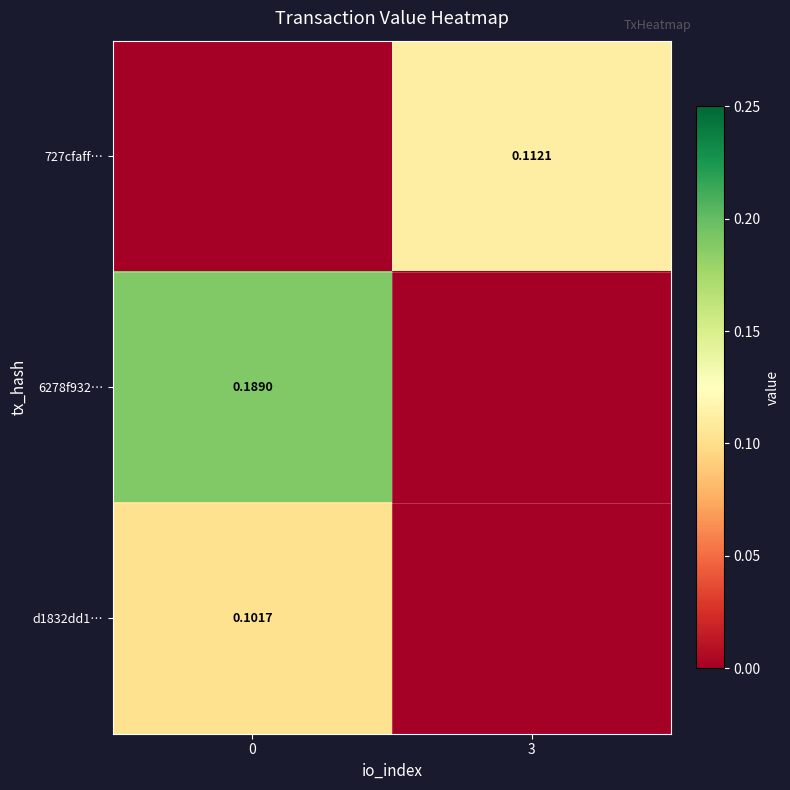

Rank the series at 3 from lowest to highest value.

6278f932…, d1832dd1…, 727cfaff…